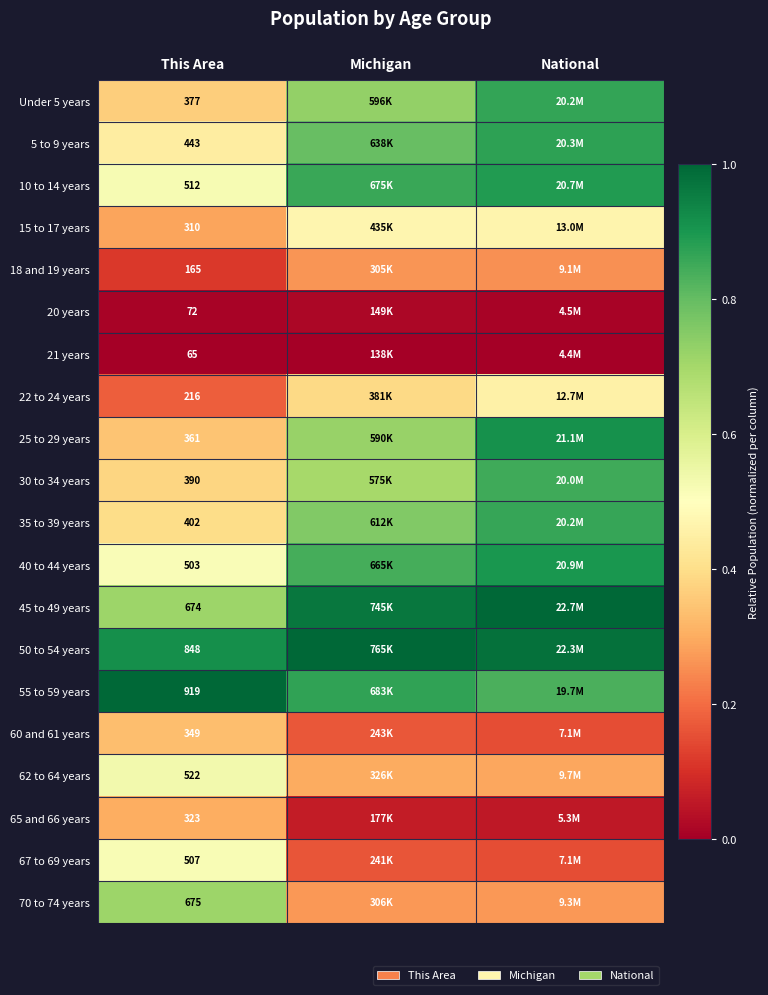

Is the value of 25 to 29 years at This Area greater than the value of 45 to 49 years at This Area?

No